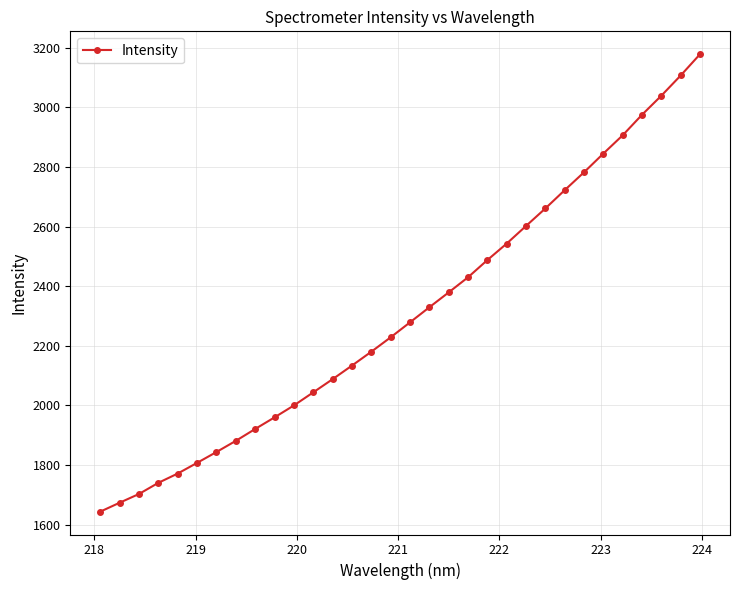

Is this an area chart (filled region under the line)?

No